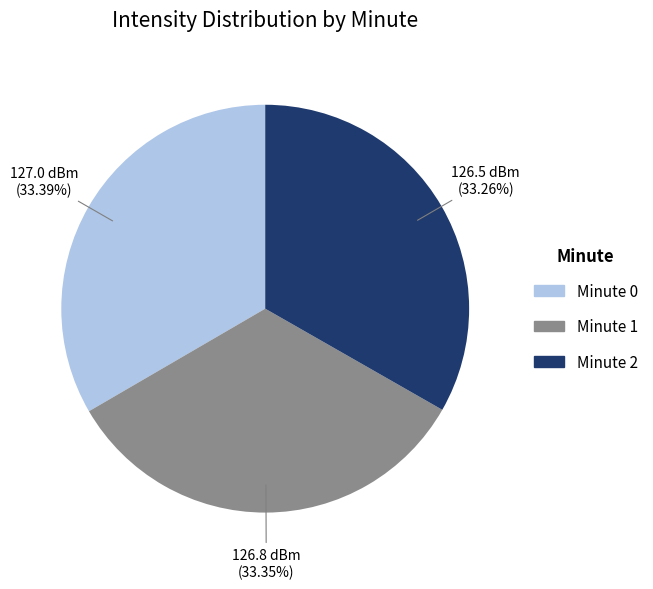

True or false: Minute 2 accounts for 27% of the total.

False